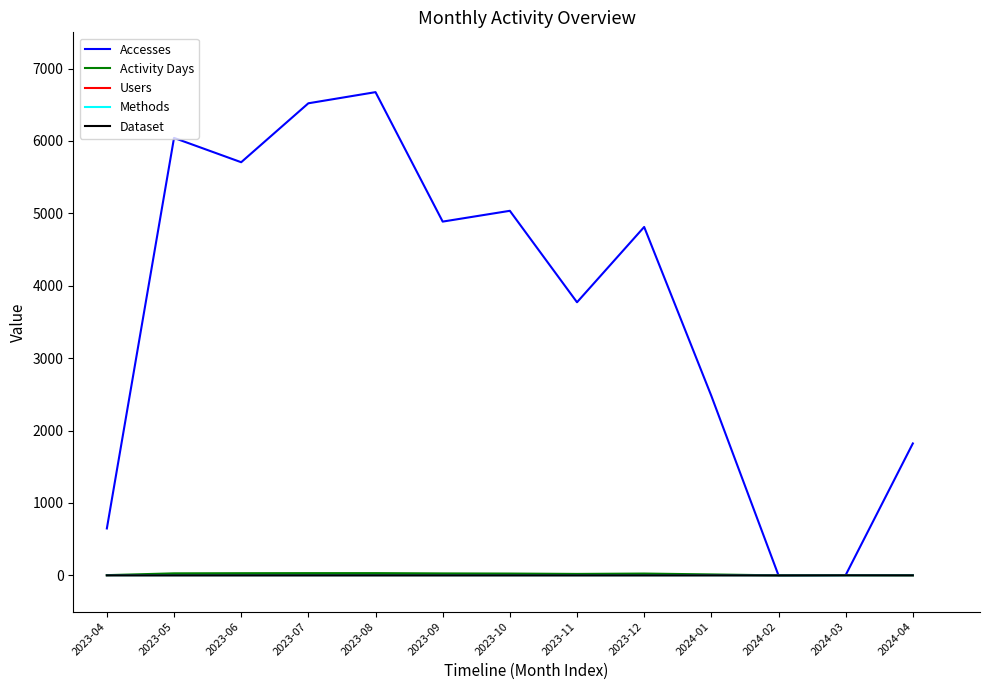

Read the Methods value at 2023-05.

1